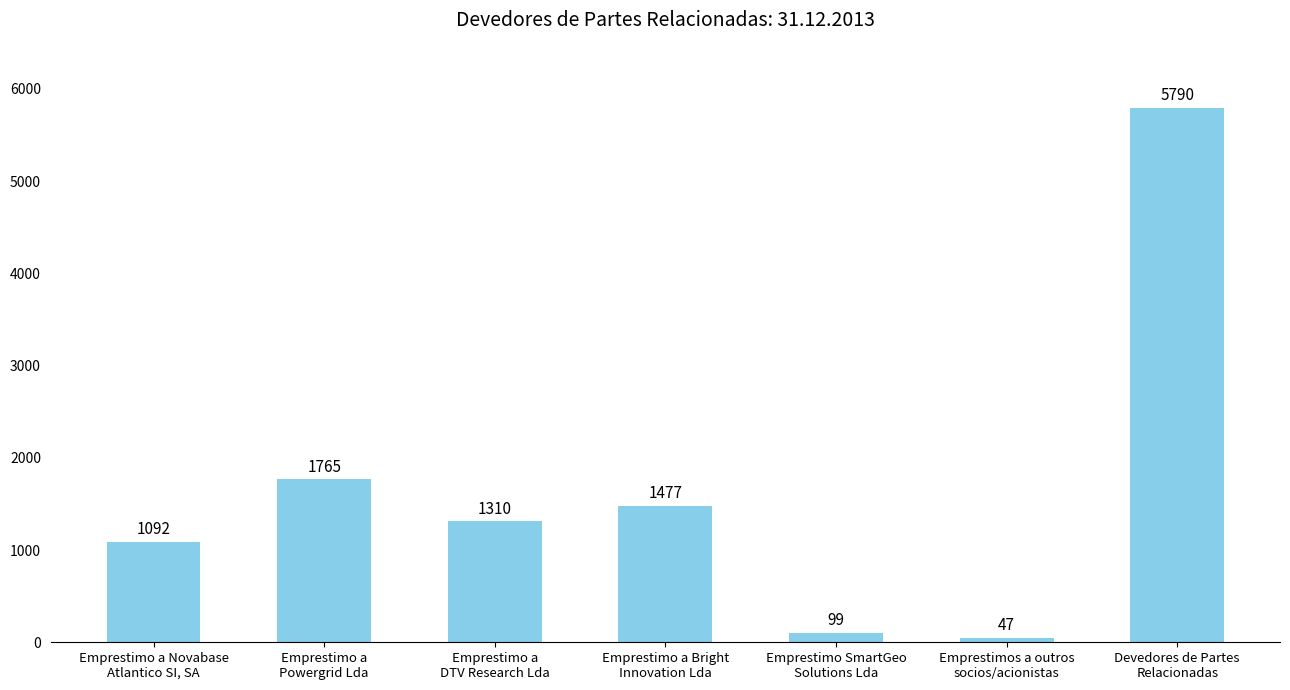

What is the change in value from Emprestimo a Novabase
Atlantico SI, SA to Emprestimo SmartGeo
Solutions Lda?

-993